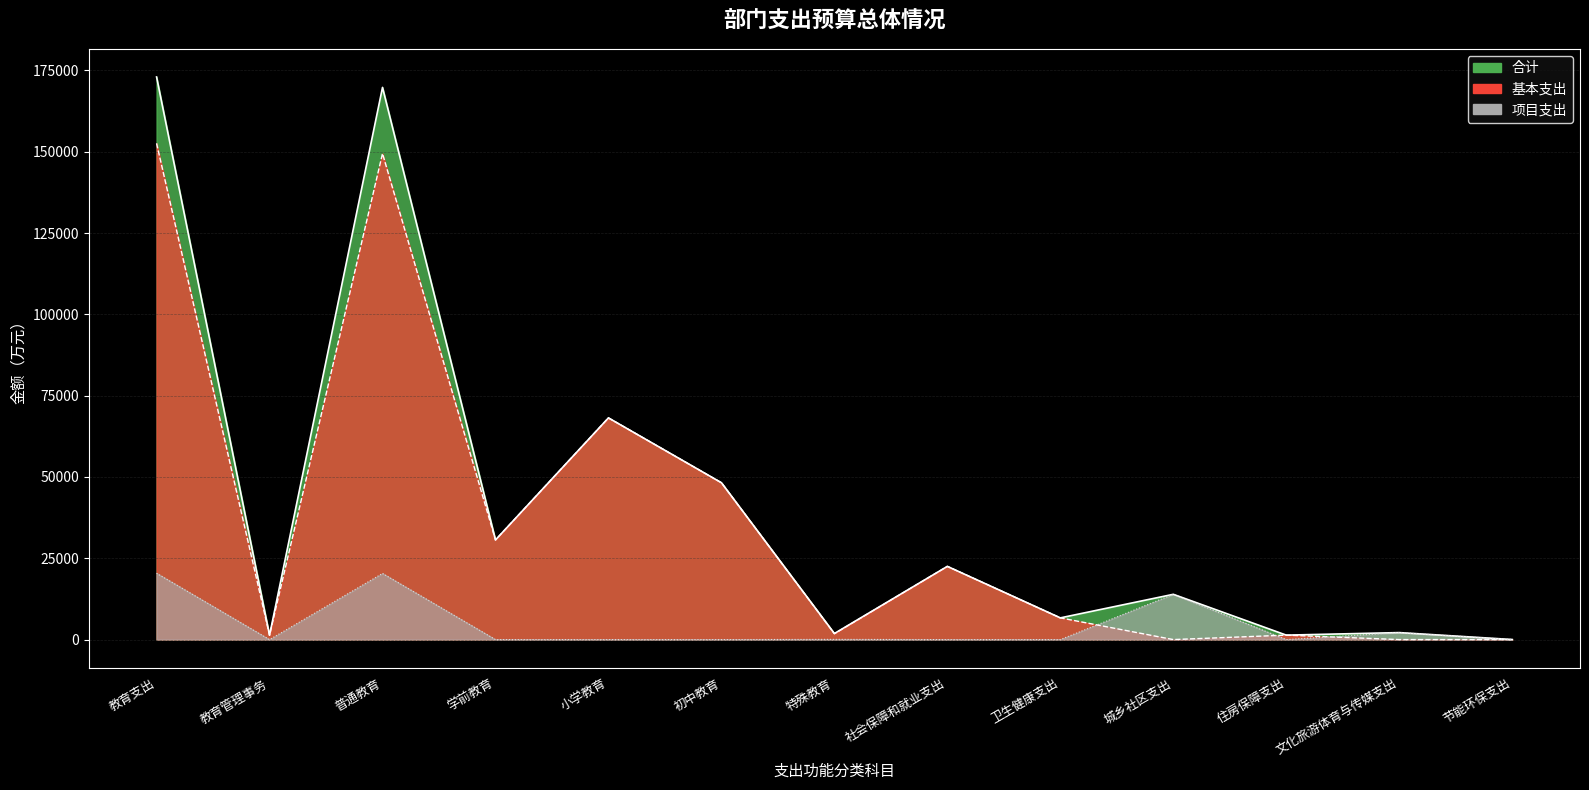

Which series has the widest spread of values?

合计